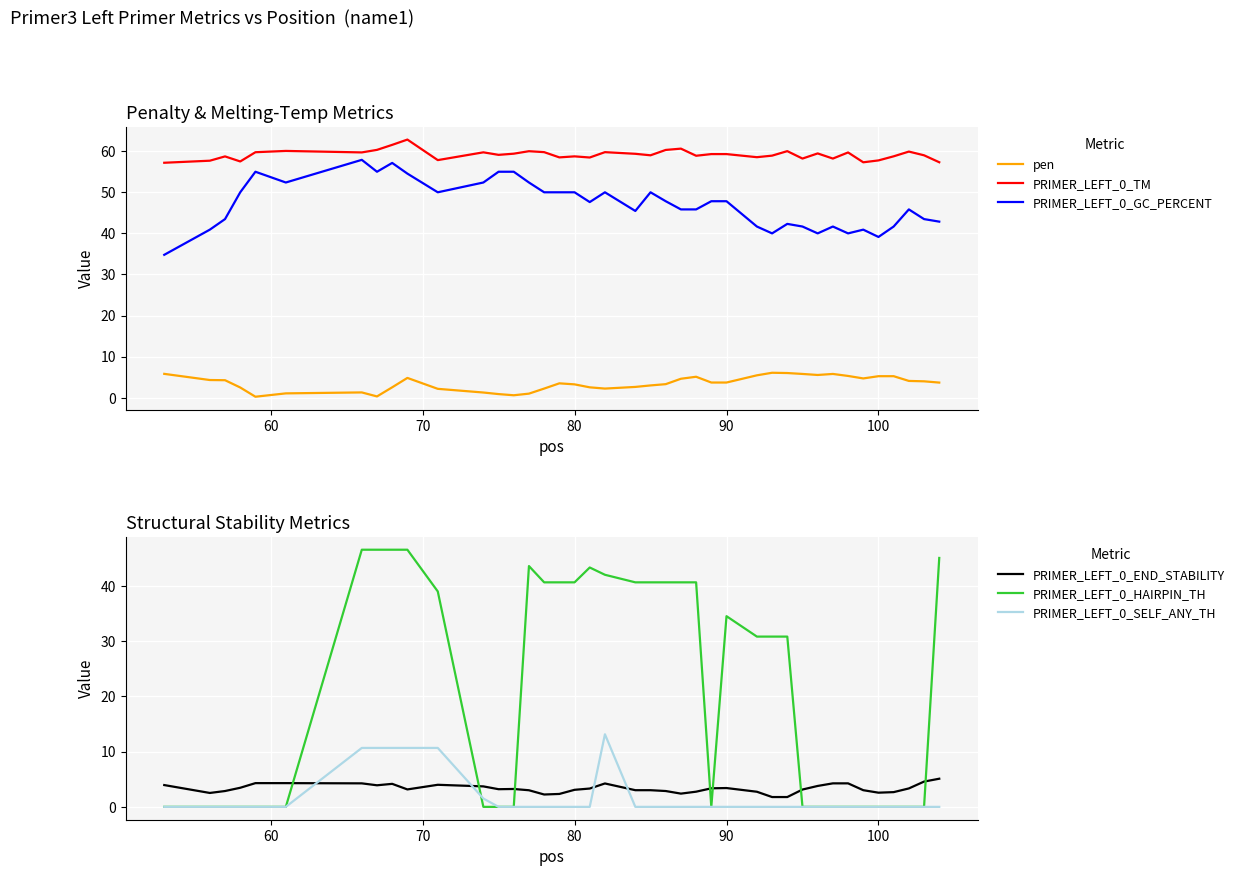

What is the maximum value for PRIMER_LEFT_0_TM?

62.8